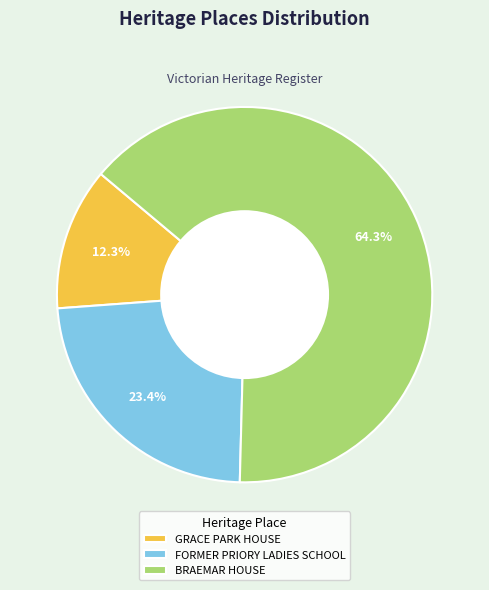

Is it true that GRACE PARK HOUSE is 5% of the pie?

False